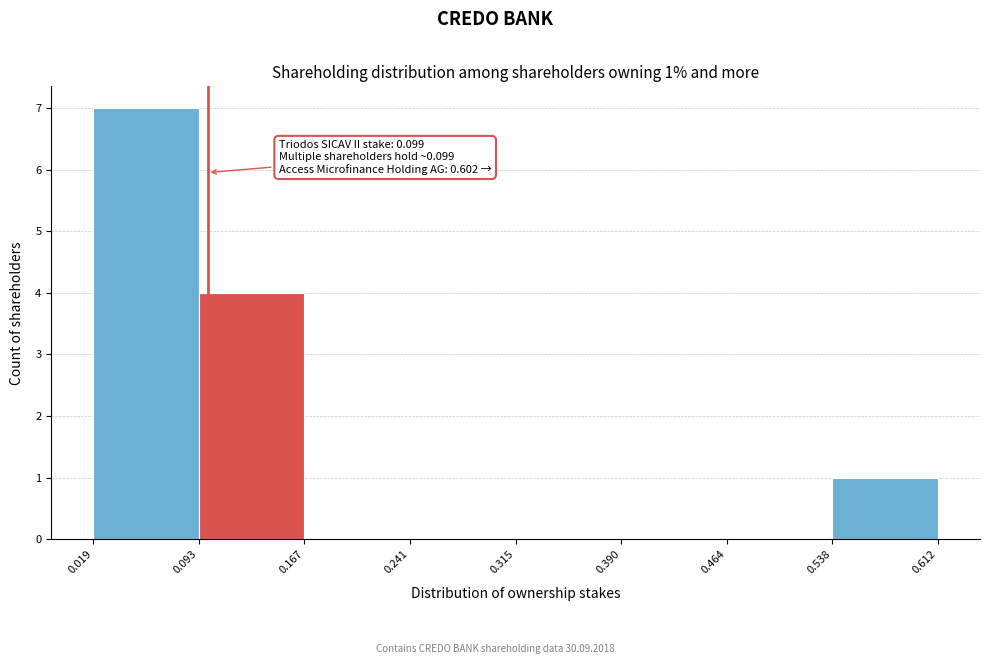

Over which range of the x-axis is the bar tallest?

0.019 to 0.093